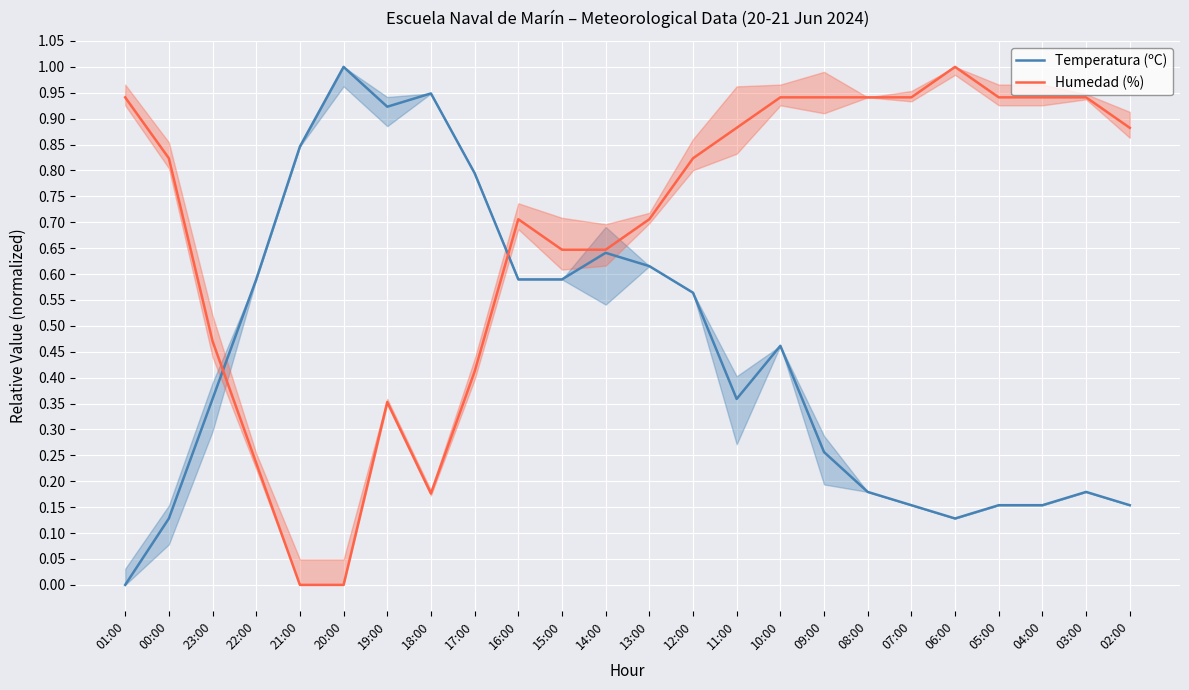

How many times do Humedad (%) and Temperatura (ºC) cross each other?

2